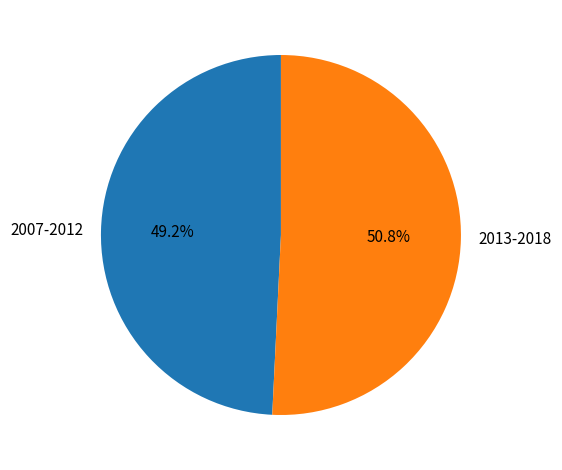

Rank the categories by value from highest to lowest.

2013-2018, 2007-2012